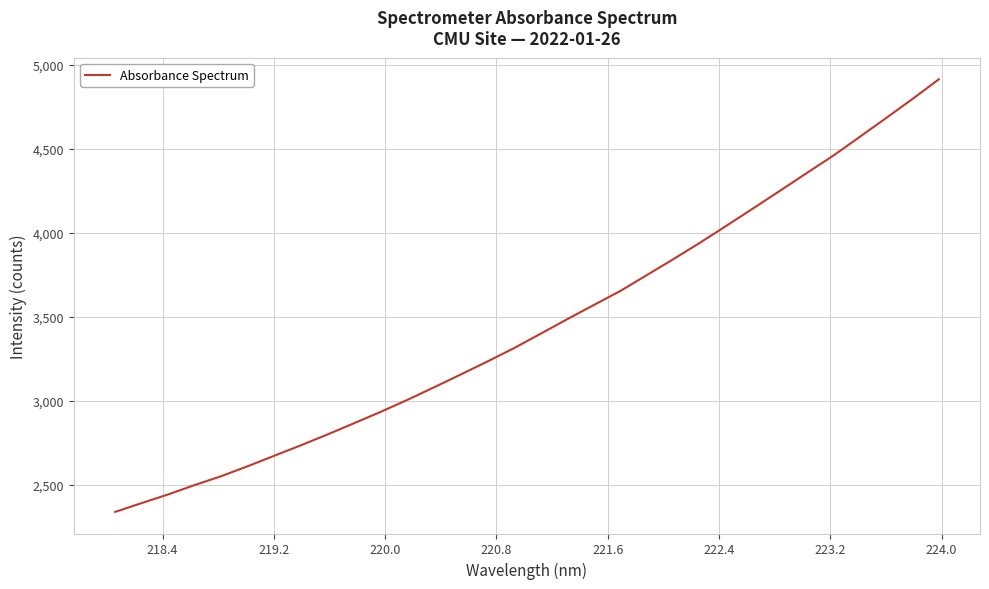

What is the maximum value shown in the chart?

4912.3